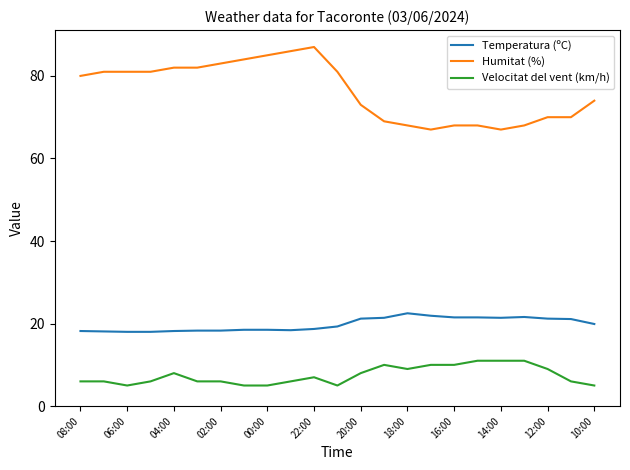

What is the difference between the maximum and minimum values in the Temperatura (ºC) series?

4.5